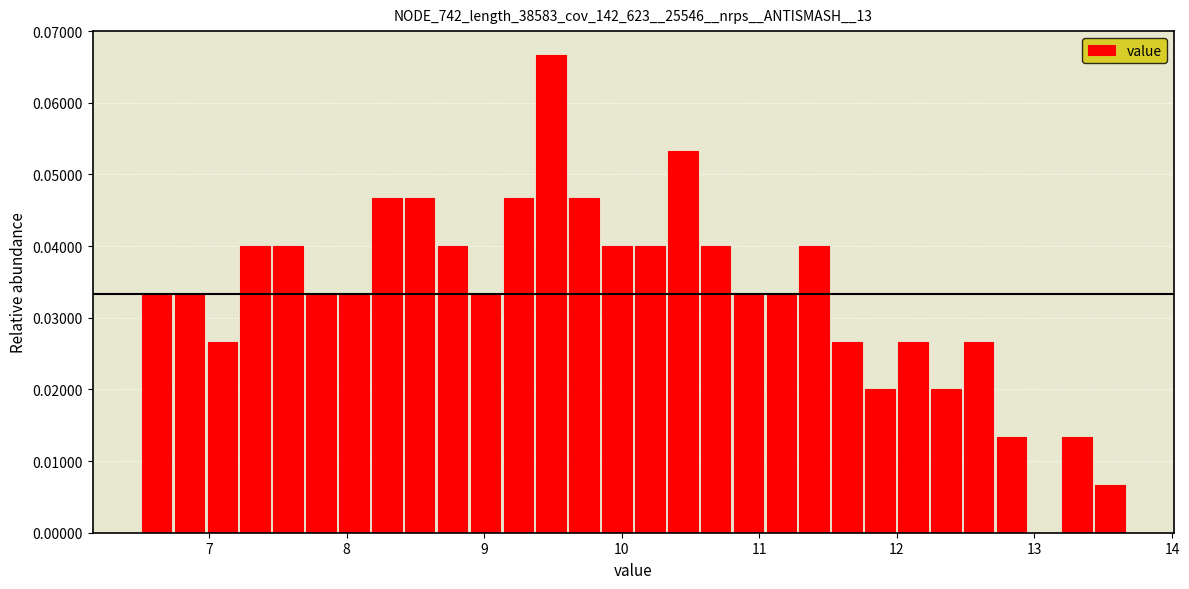

Around what value on the x-axis is the tallest bar? Give the approximate position of its centre, as read against the axis.

9.5